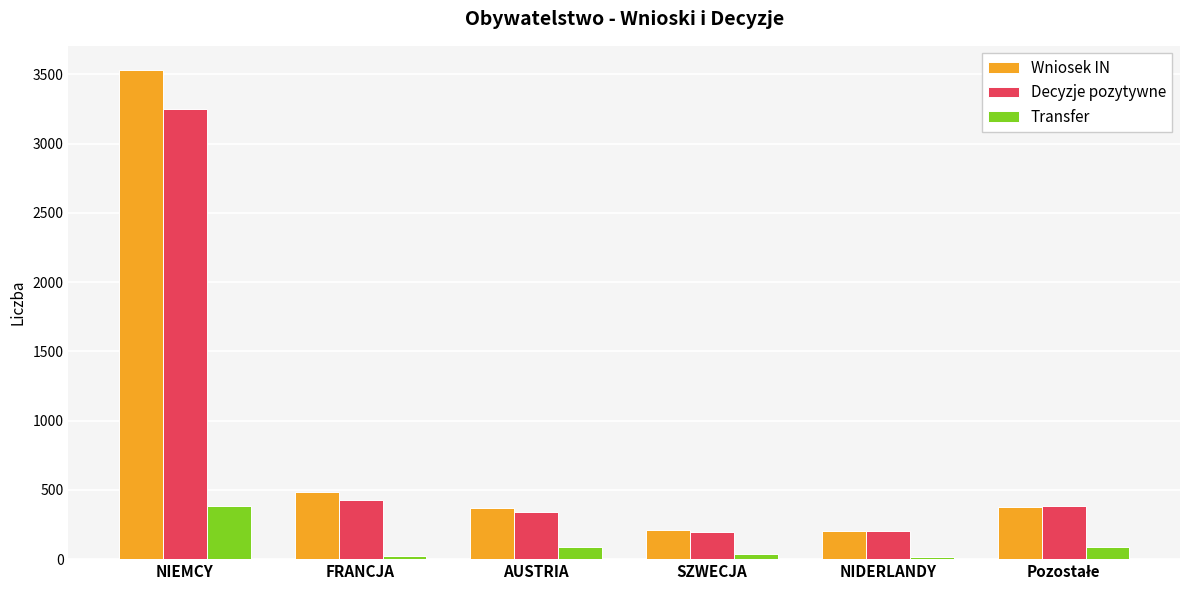

Does the chart contain any negative values?

No